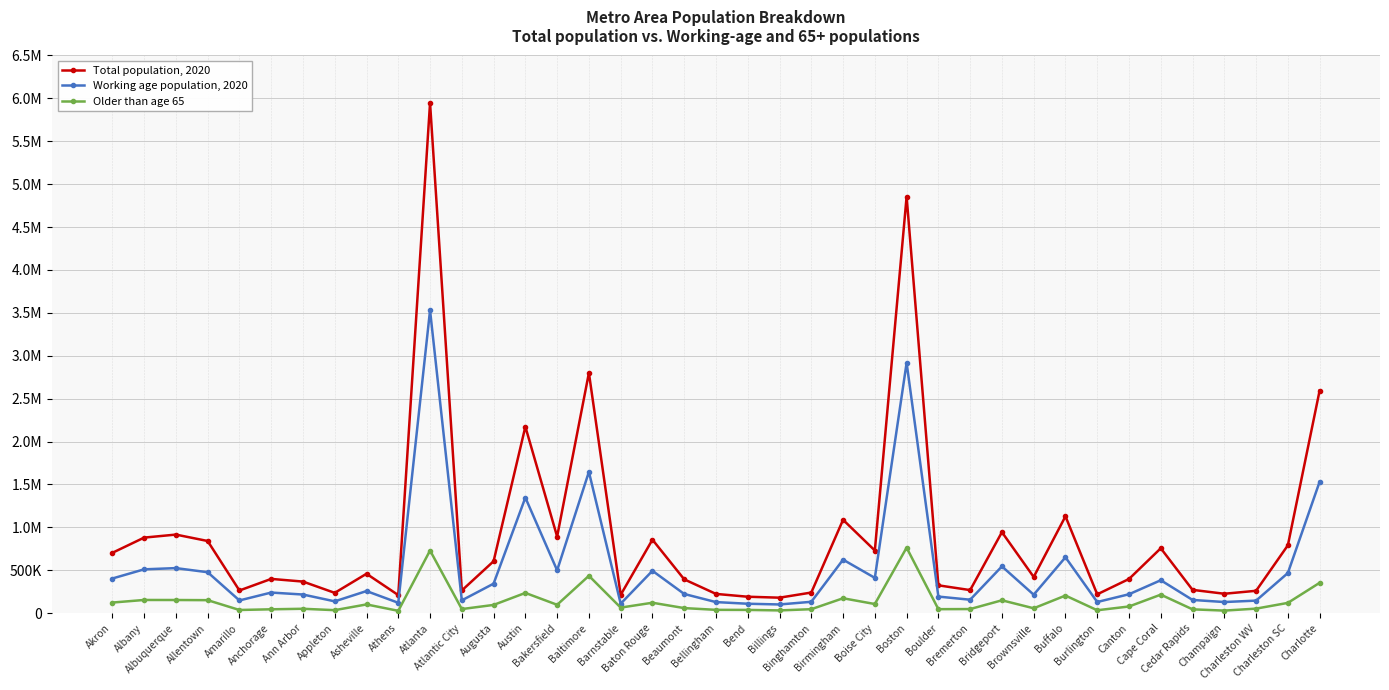

At which label does Older than age 65 reach its minimum?

Athens